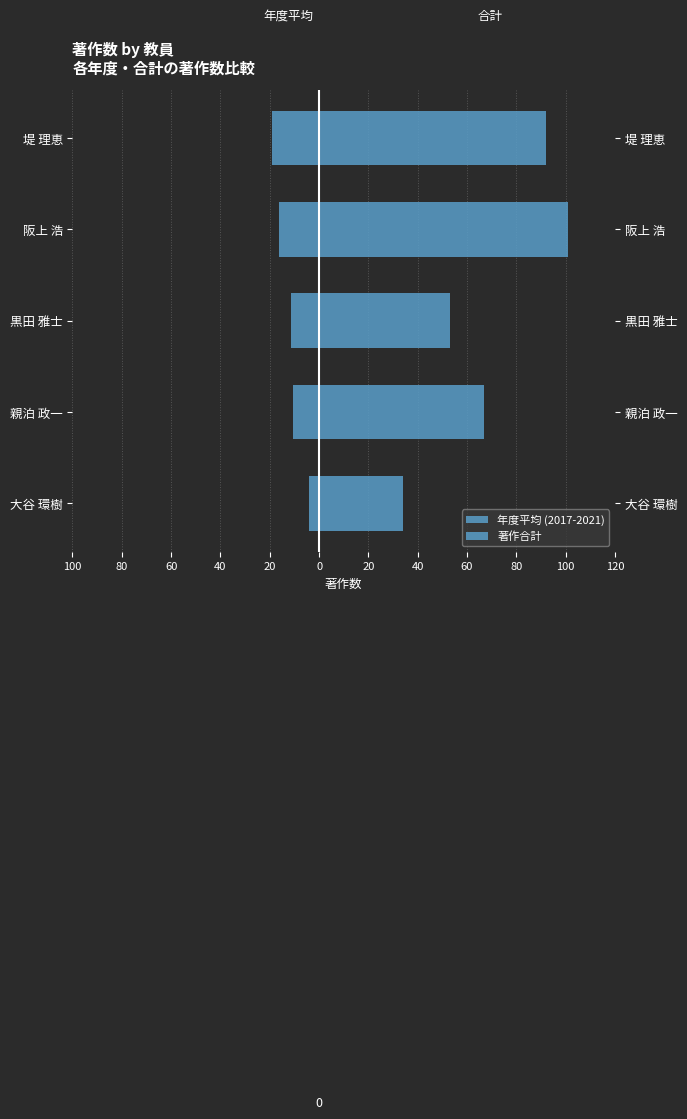

Rank the series by their maximum value, from lowest to highest.

年度平均 (2017-2021), 著作合計